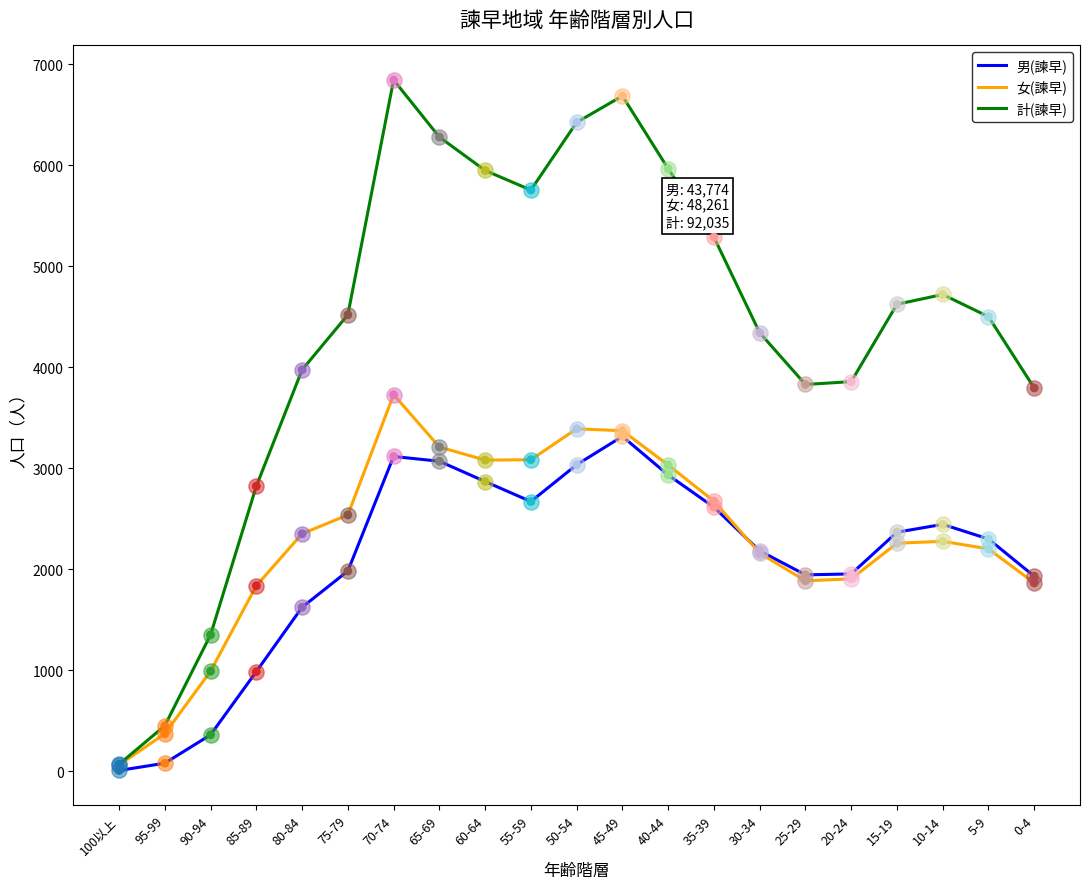

What is the total value across all series at 60-64?

11896